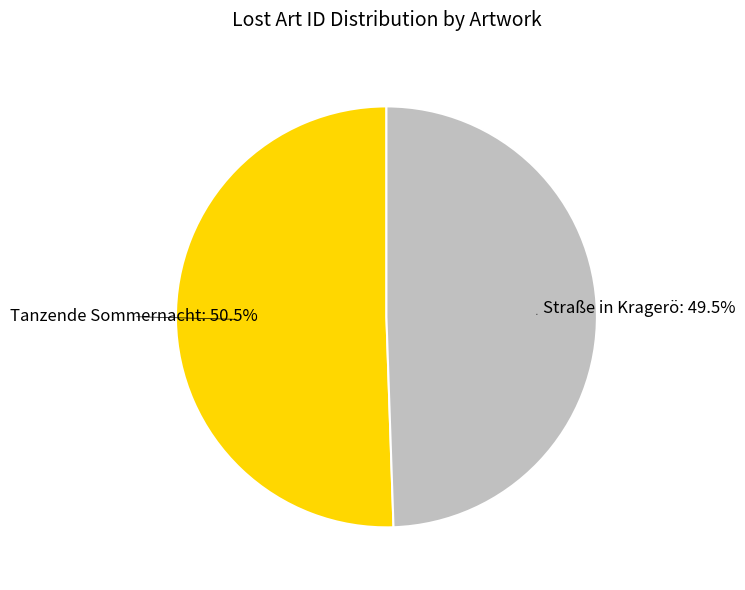

What is the ratio of the value at Tanzende Sommernacht to the value at Straße in Kragerö?

1.0